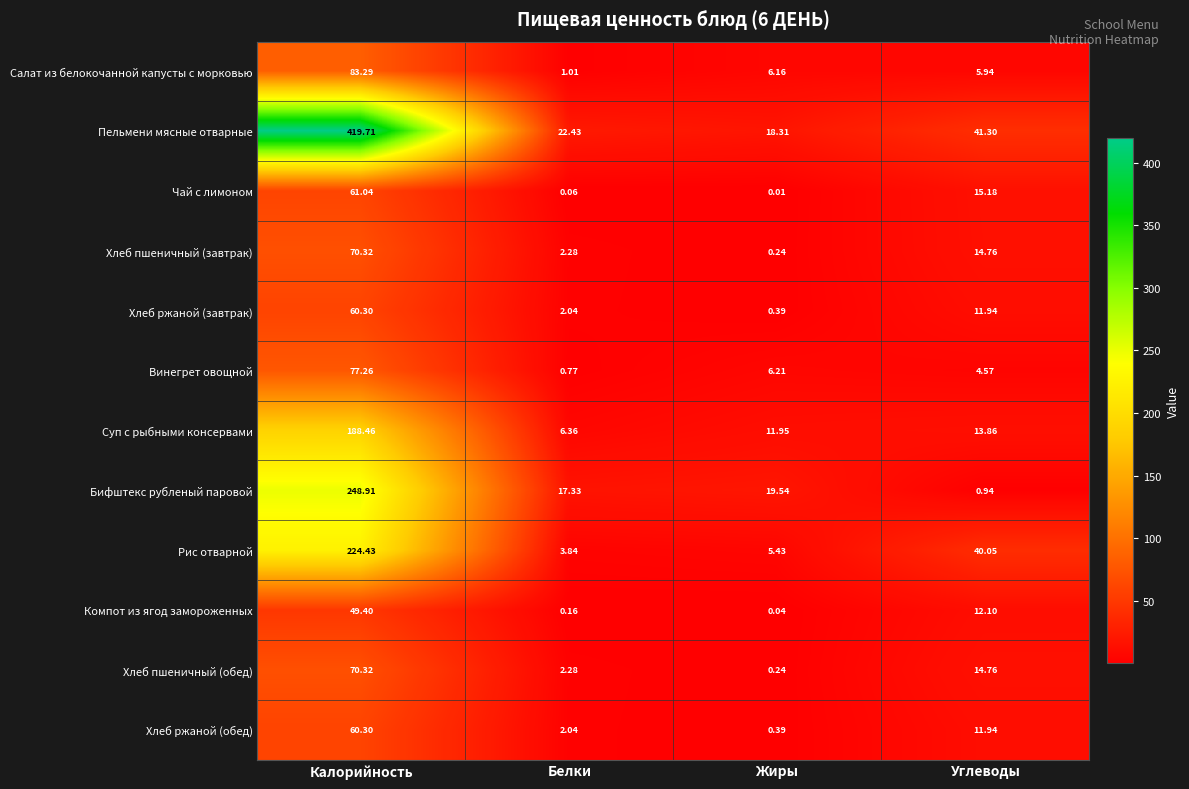

Which series changed the most between Калорийность and Жиры?

Пельмени мясные отварные